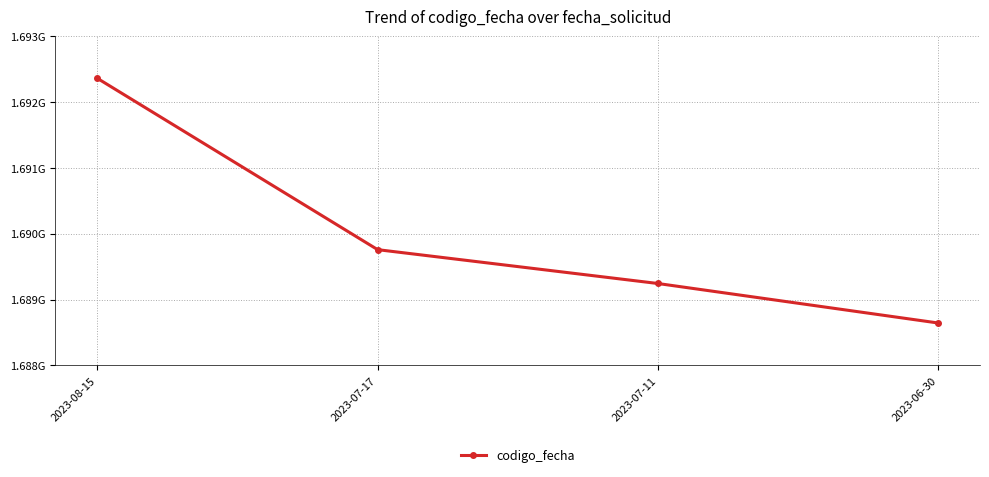

Is this an area chart (filled region under the line)?

No